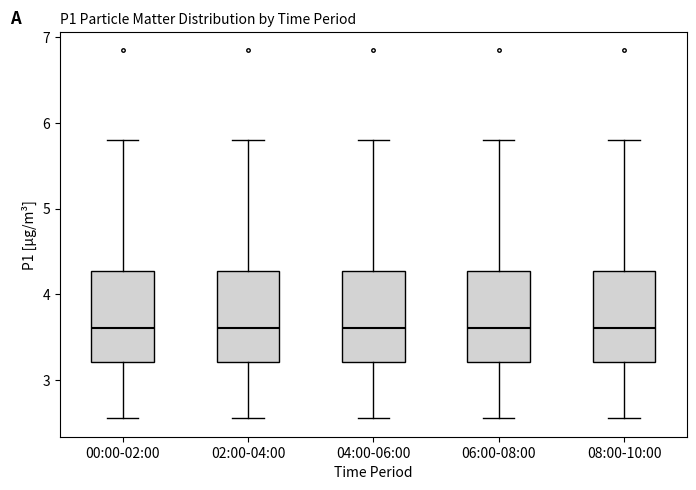

Reading left to right, transcribe this box plot: for each box, give where its median line is, the range the box spans, and where its two whiskers end, as read against the y-axis. The values are not printed on the chart, so give them approximately, as read against the axis.

00:00-02:00: median 3.6, box 3.2 to 4.3, whiskers 2.6 to 5.8
02:00-04:00: median 3.6, box 3.2 to 4.3, whiskers 2.6 to 5.8
04:00-06:00: median 3.6, box 3.2 to 4.3, whiskers 2.6 to 5.8
06:00-08:00: median 3.6, box 3.2 to 4.3, whiskers 2.6 to 5.8
08:00-10:00: median 3.6, box 3.2 to 4.3, whiskers 2.6 to 5.8